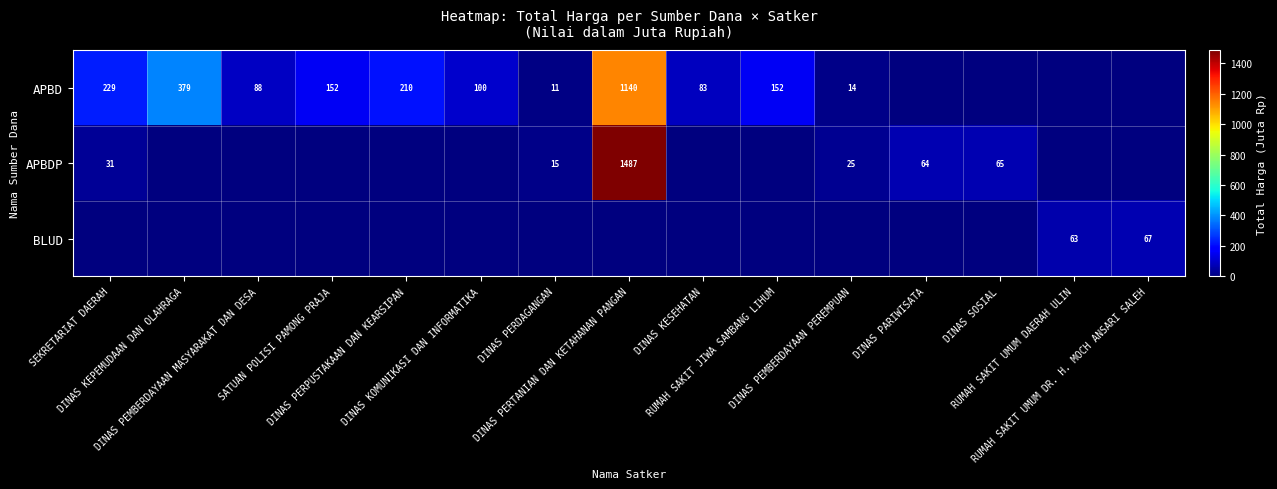

True or false: BLUD has a value of 25.5 at DINAS KESEHATAN.

False